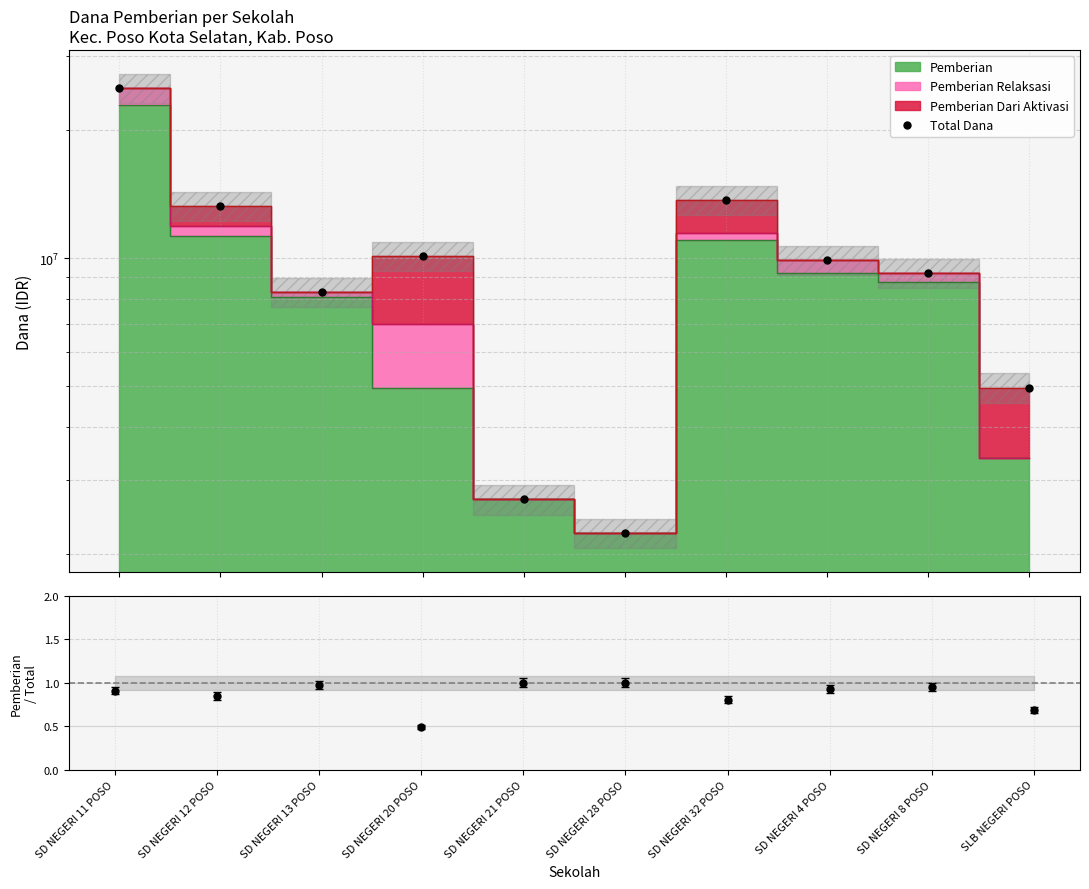

How many interior local peaks does the Pemberian / Total series have?

2